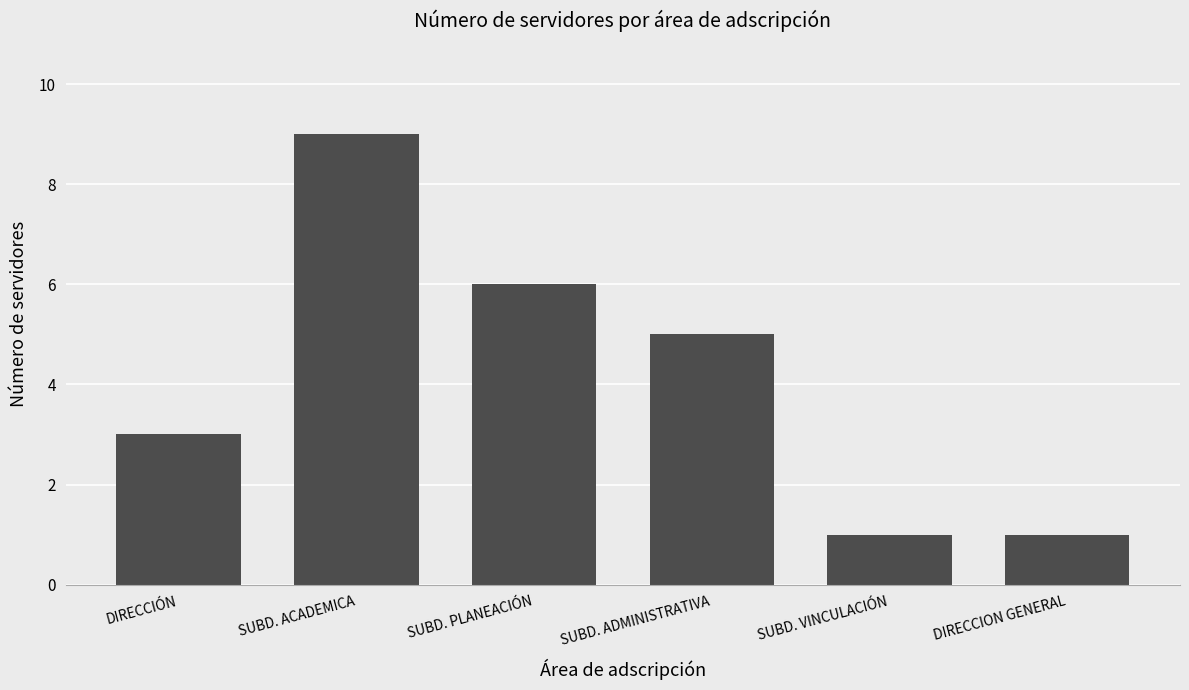

Count the number of categories in the chart.

6